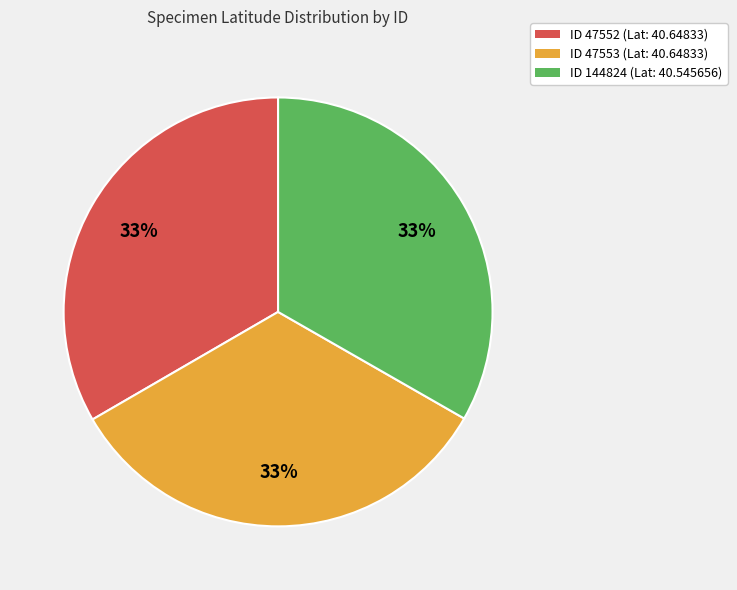

Is the sum of ID 144824 (Lat: 40.545656) and ID 47553 (Lat: 40.64833) greater than half?

Yes